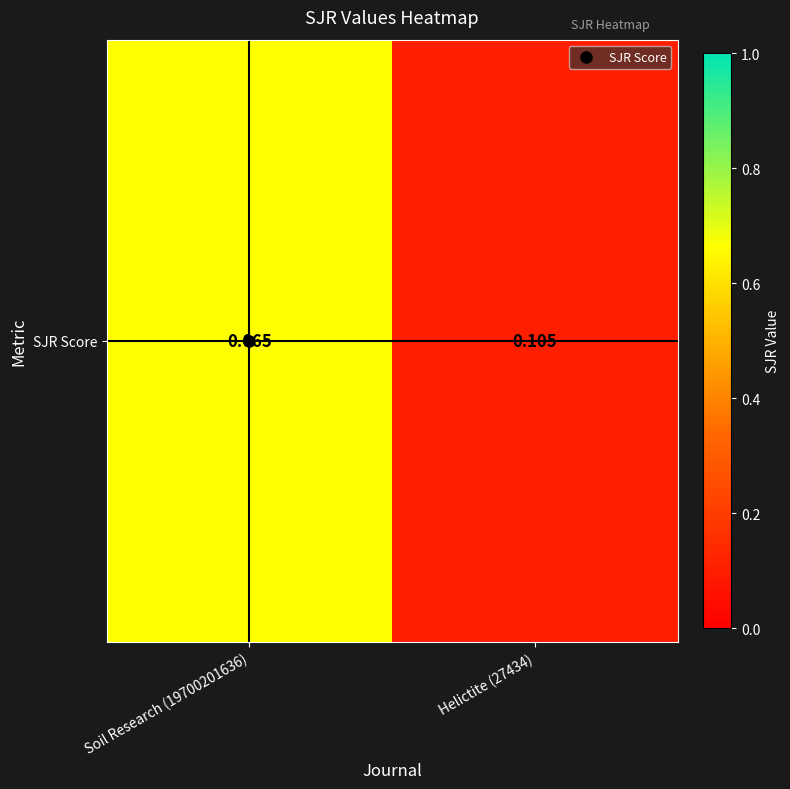

What is the difference between the maximum and minimum values?

0.6